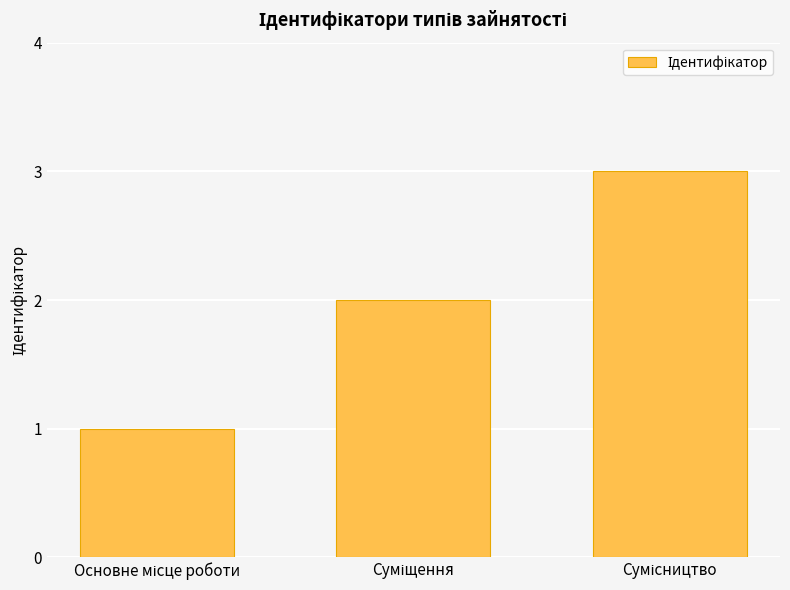

What is the maximum value shown in the chart?

3